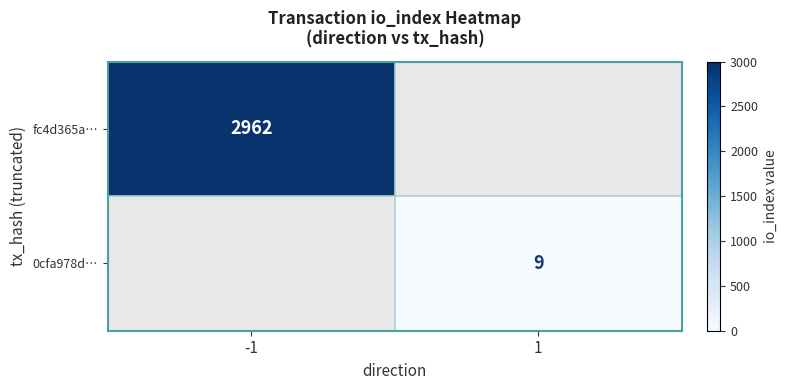

True or false: 0cfa978d… has a value of 9 at 1.

True